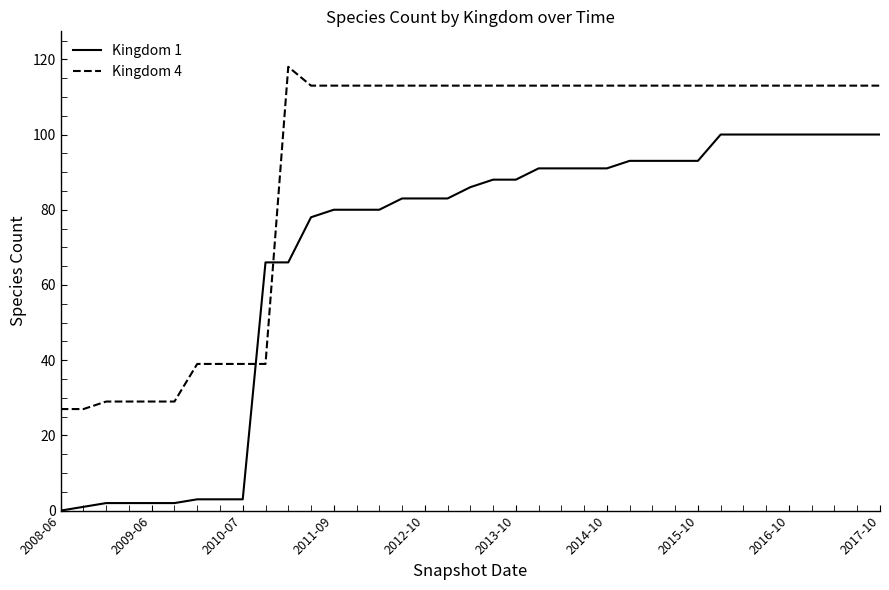

Which series has the widest spread of values?

Kingdom 1